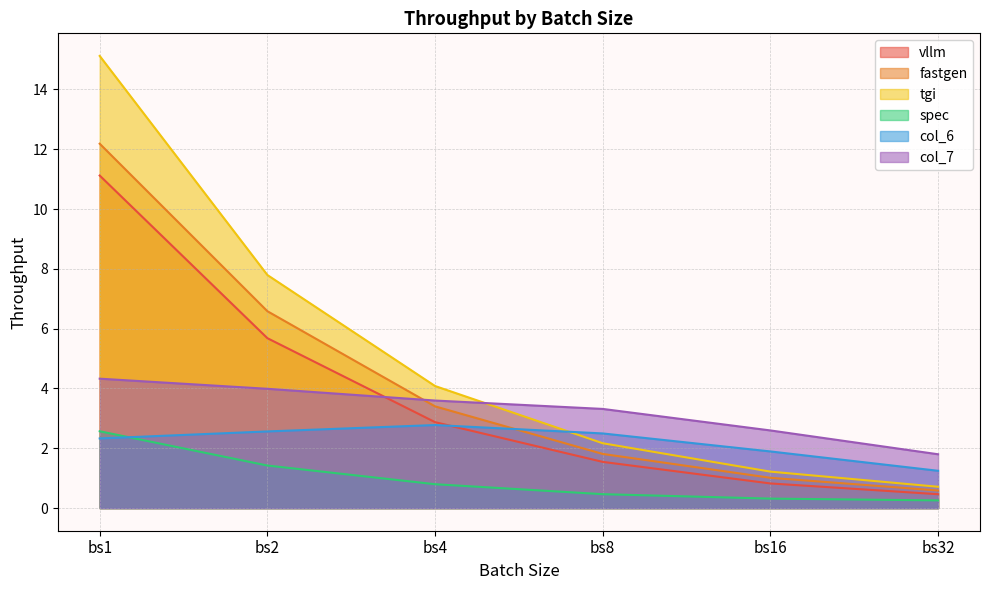

Does the chart have visible grid lines?

Yes